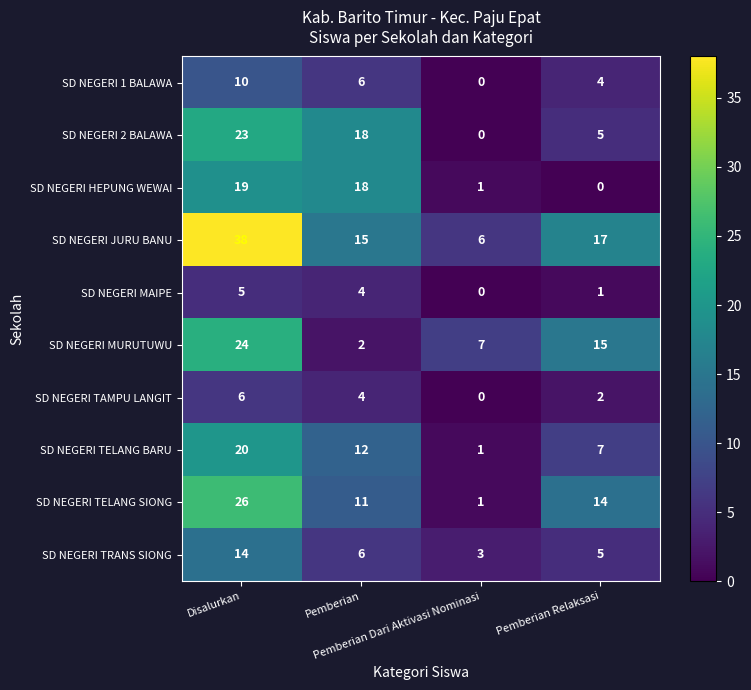

Which series has the largest total across all categories?

SD NEGERI JURU BANU